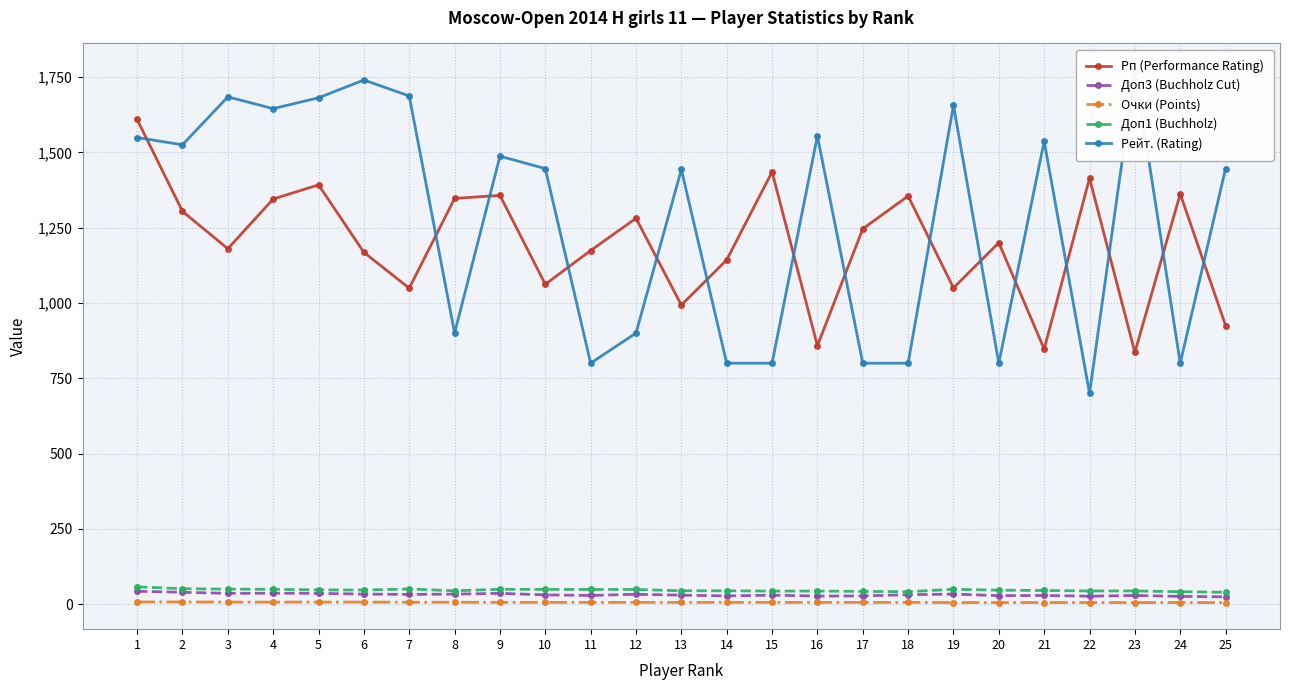

Is the value of Рейт. (Rating) at 6 greater than the value of Рп (Performance Rating) at 17?

Yes